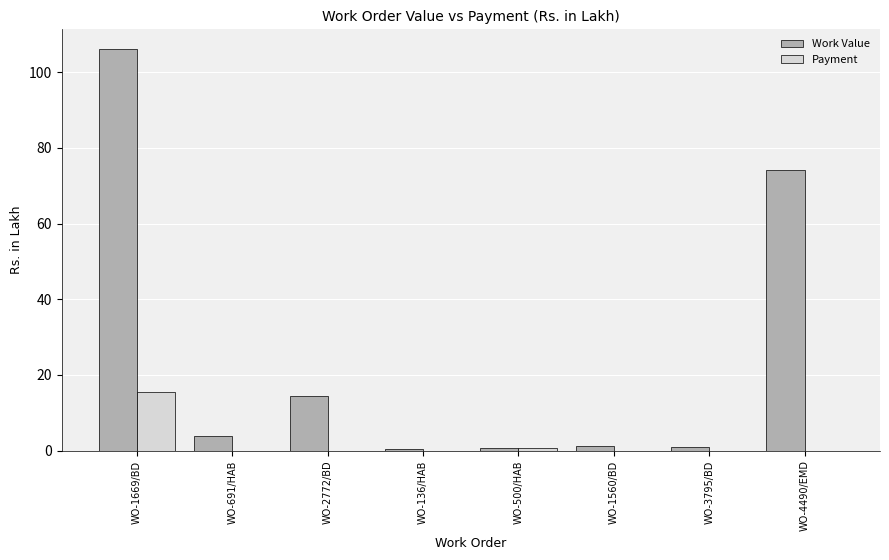

What are all the series names shown in the legend?

Work Value, Payment